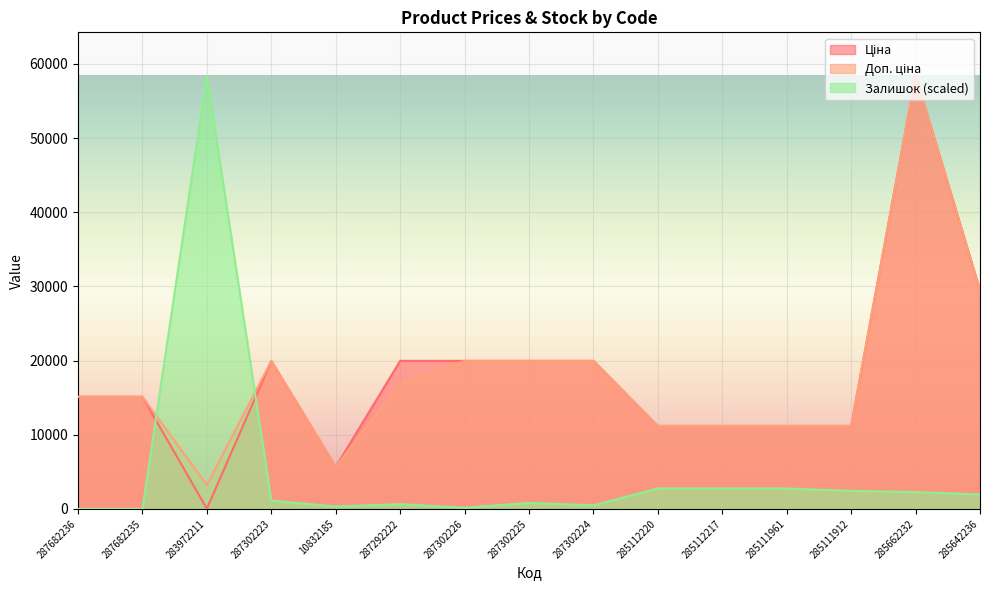

Where does the Ціна series first go above 15120?

287302223